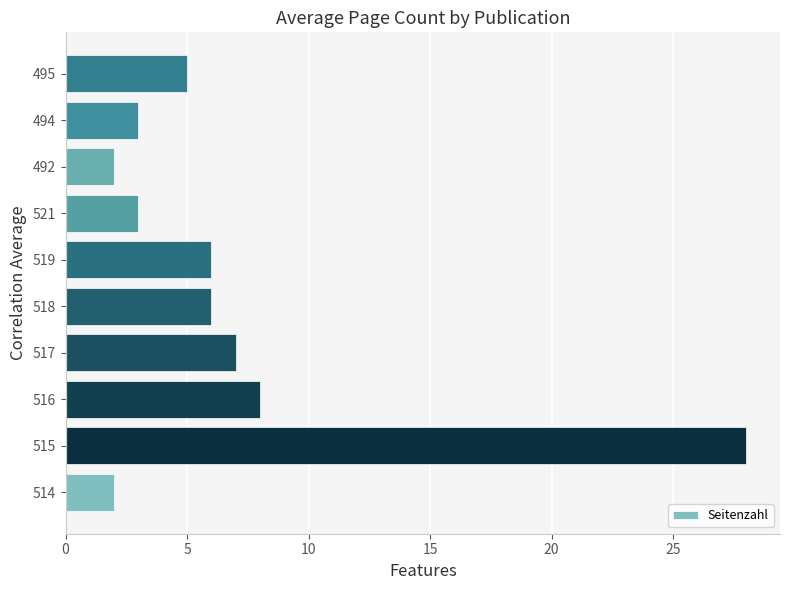

The chart shows a value of 2 at 519. True or false?

False